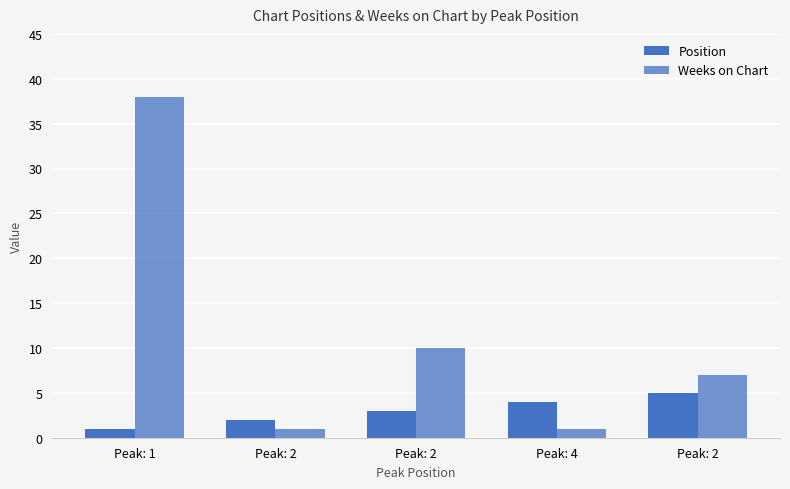

Reading left to right, list all the values displayed in this chart.

Position: 1	2	3	4	5
Weeks on Chart: 38	1	10	1	7